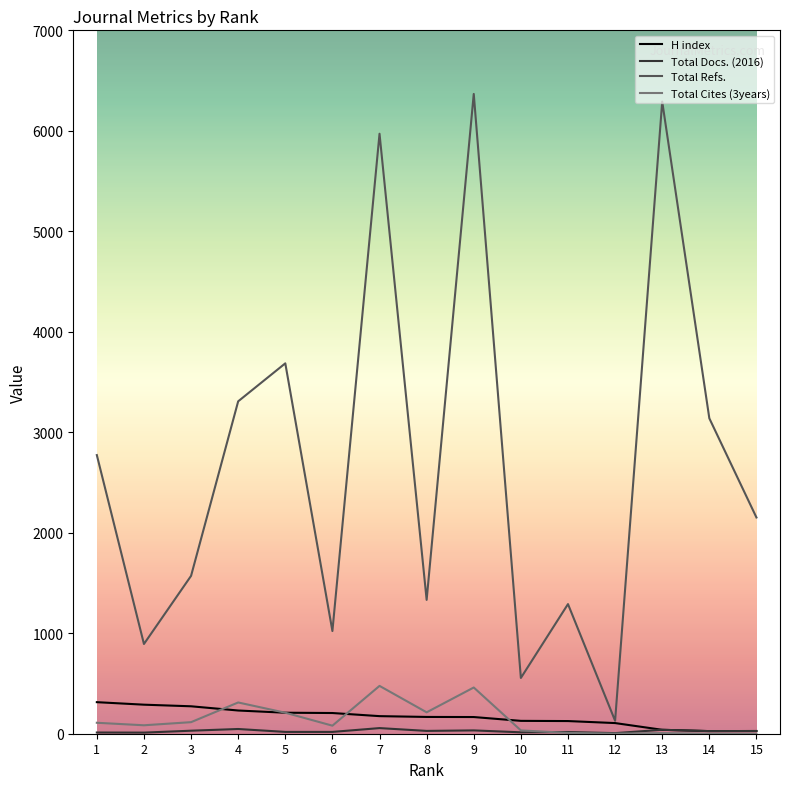

What is the average value of the H index series?

165